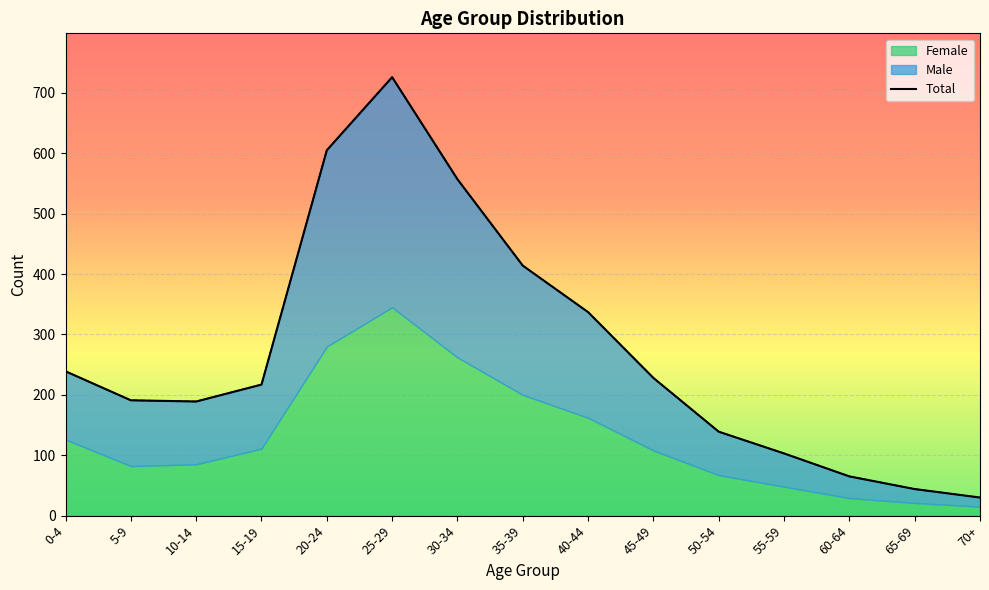

What is the value of the 9th point from the left?

337